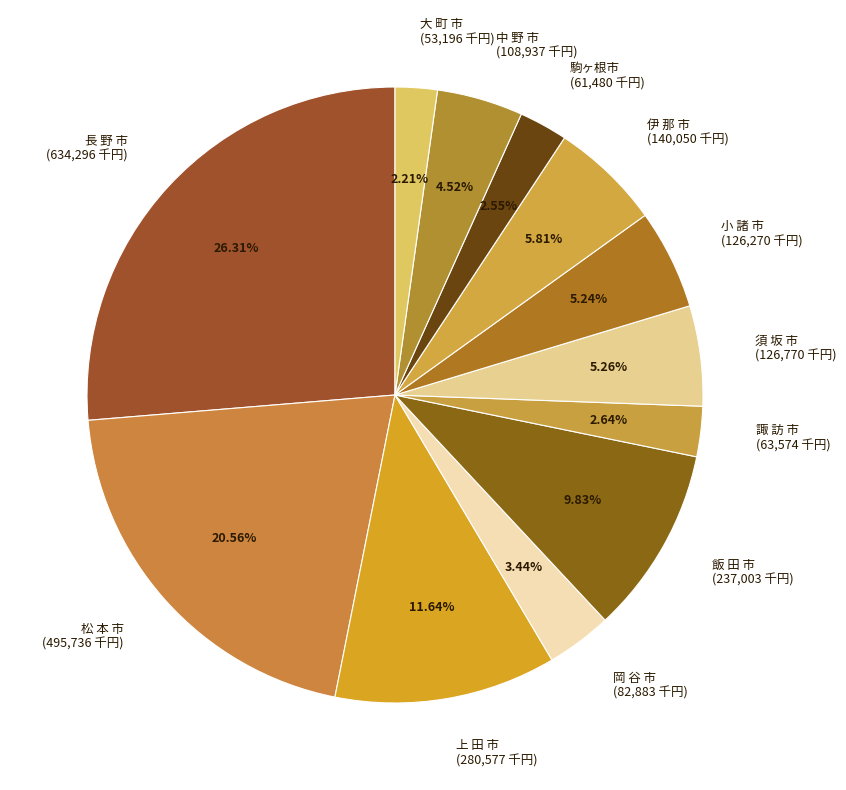

Which has a higher value, 諏 訪 市 or 岡 谷 市?

岡 谷 市